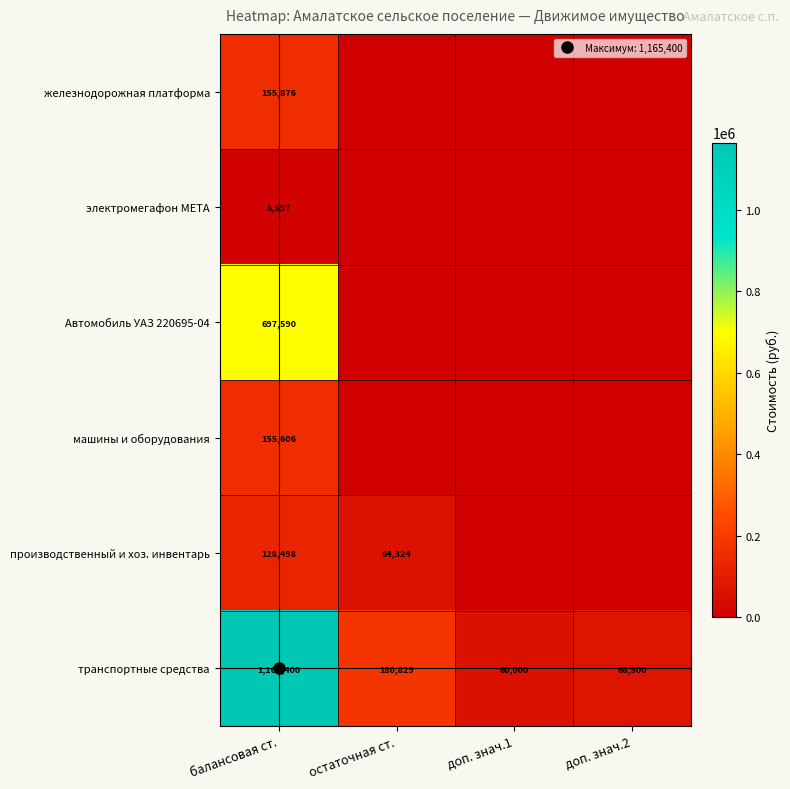

What is the average value of the машины и оборудования series?

38901.5